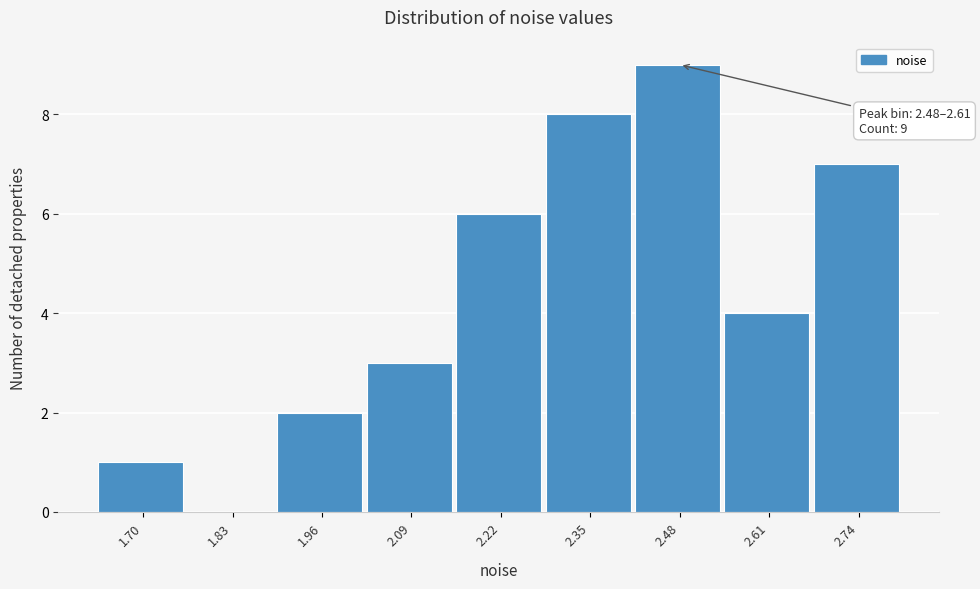

Reading left to right, list all the values displayed in this chart.

1.70=1	1.83=0	1.96=2	2.09=3	2.22=6	2.35=8	2.48=9	2.61=4	2.74=7